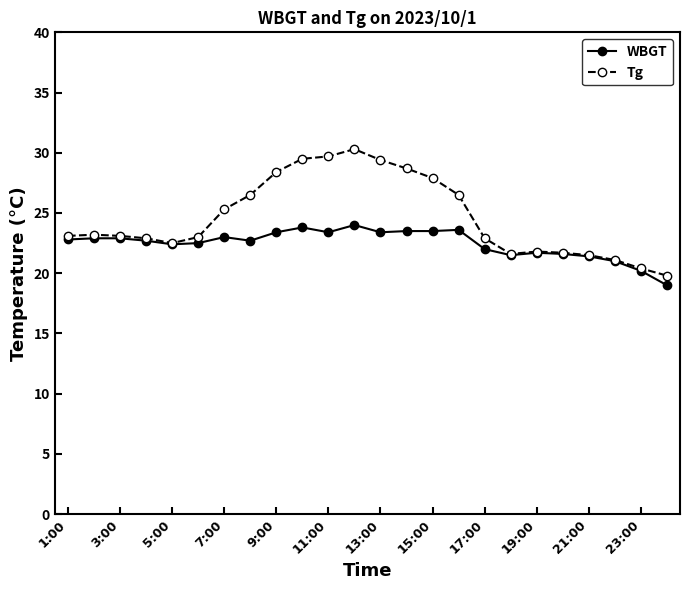

What is the value of the WBGT point at the 19th from the left?

21.7